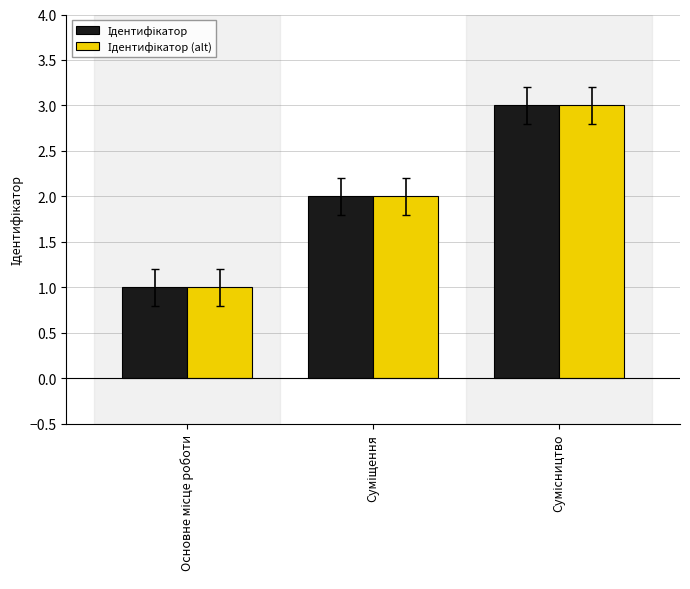

What is the greatest value displayed?

3